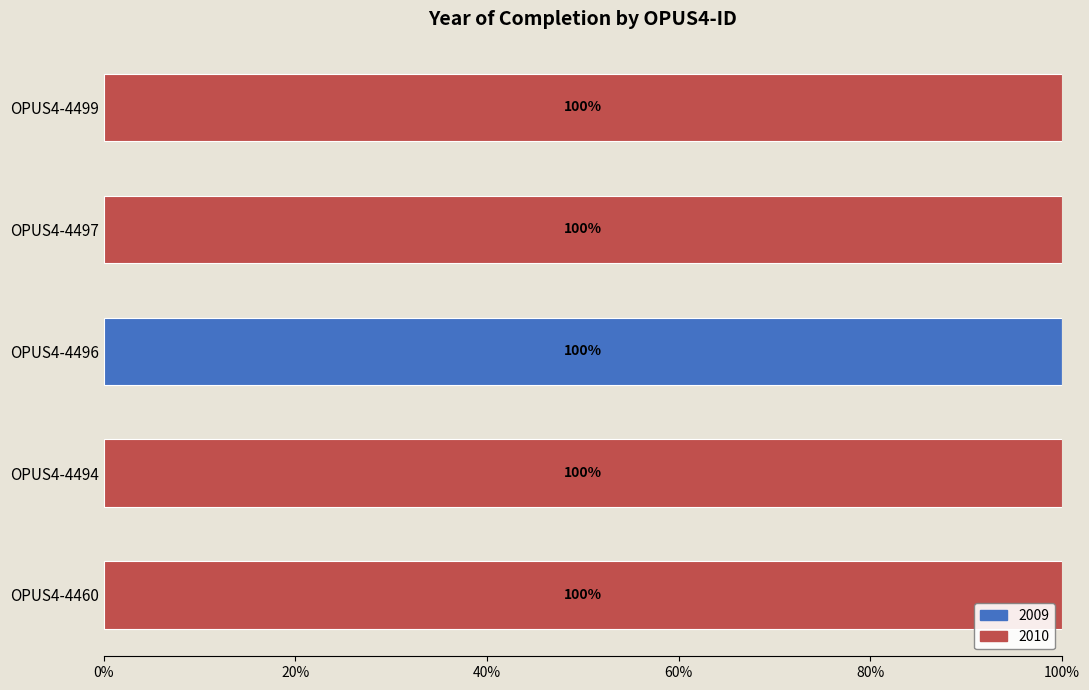

How many data points does each series have?

5